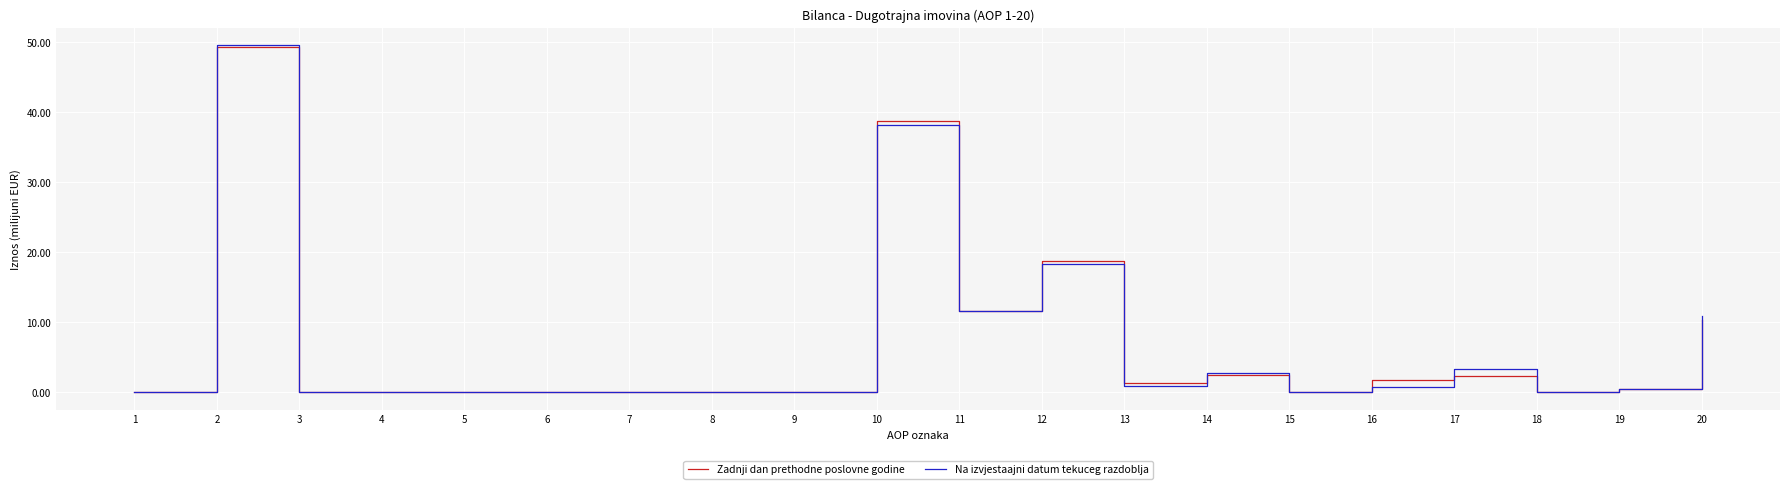

What are all the series names shown in the legend?

Zadnji dan prethodne poslovne godine, Na izvjestaajni datum tekuceg razdoblja